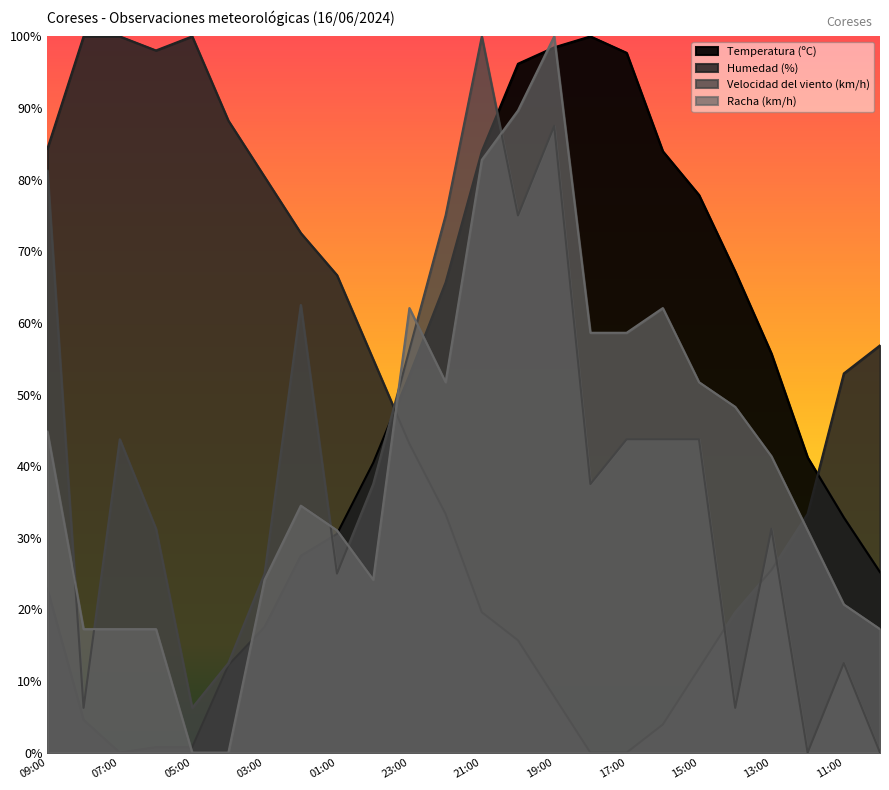

Which category has the highest value in the Temperatura (ºC) series?

18:00